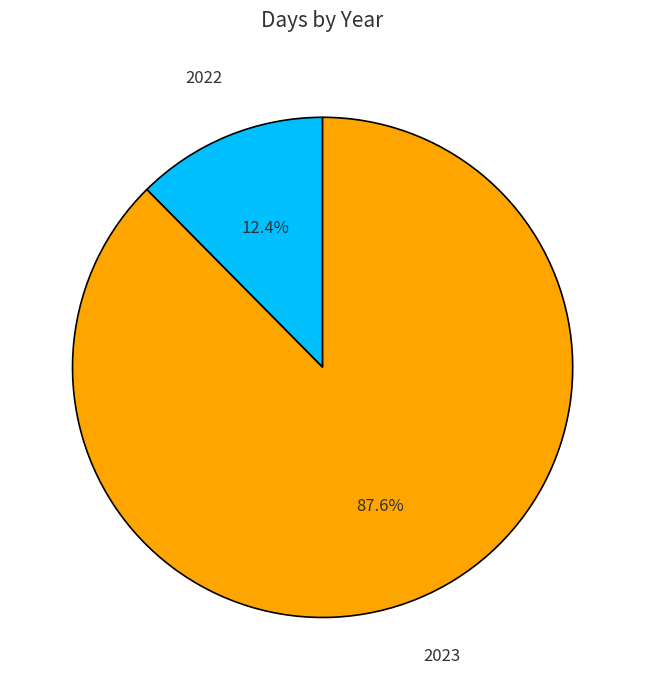

What percentage is NOT represented by 2023?

12.4%